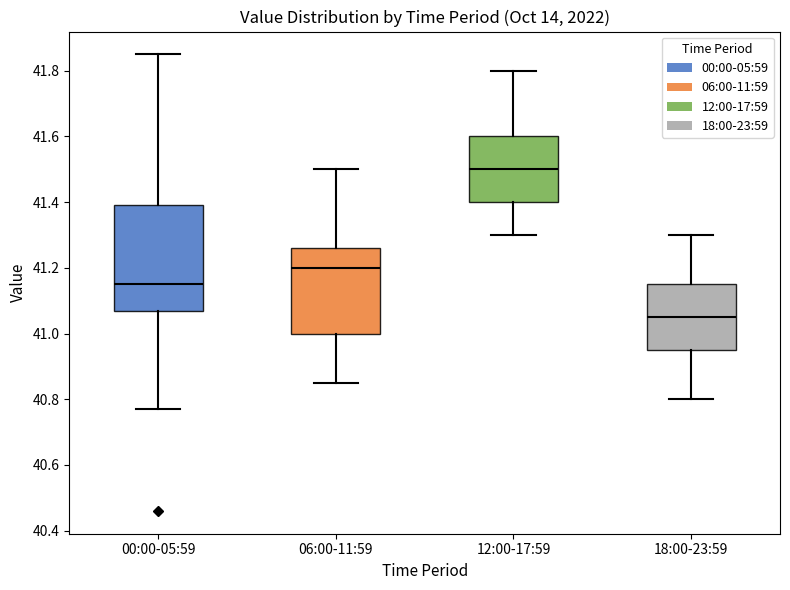

Where is the upper edge of the box for 06:00-11:59 on the y-axis? The values are not printed on the chart, so give them approximately, as read against the axis.

41.26